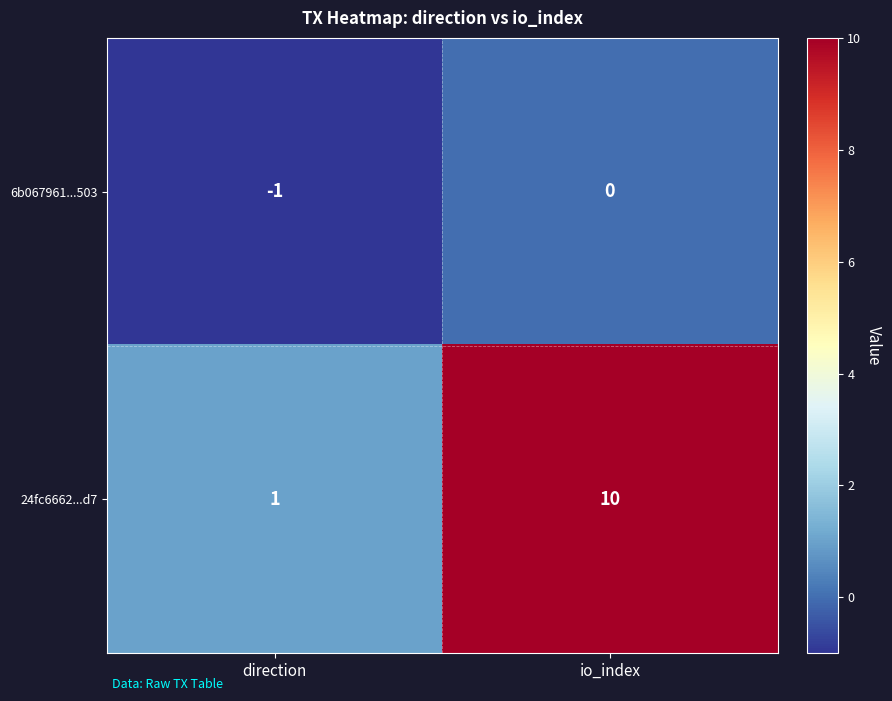

What is the minimum value shown in the chart?

-1